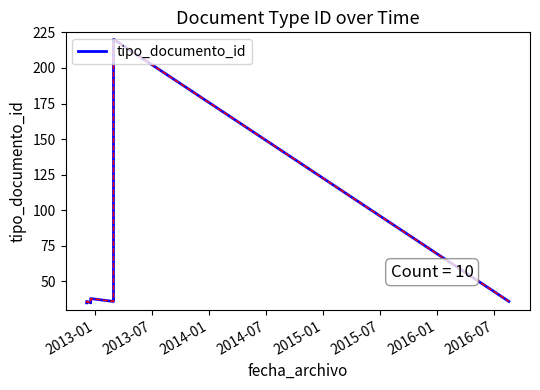

What value does the data have at 2013-01?

35